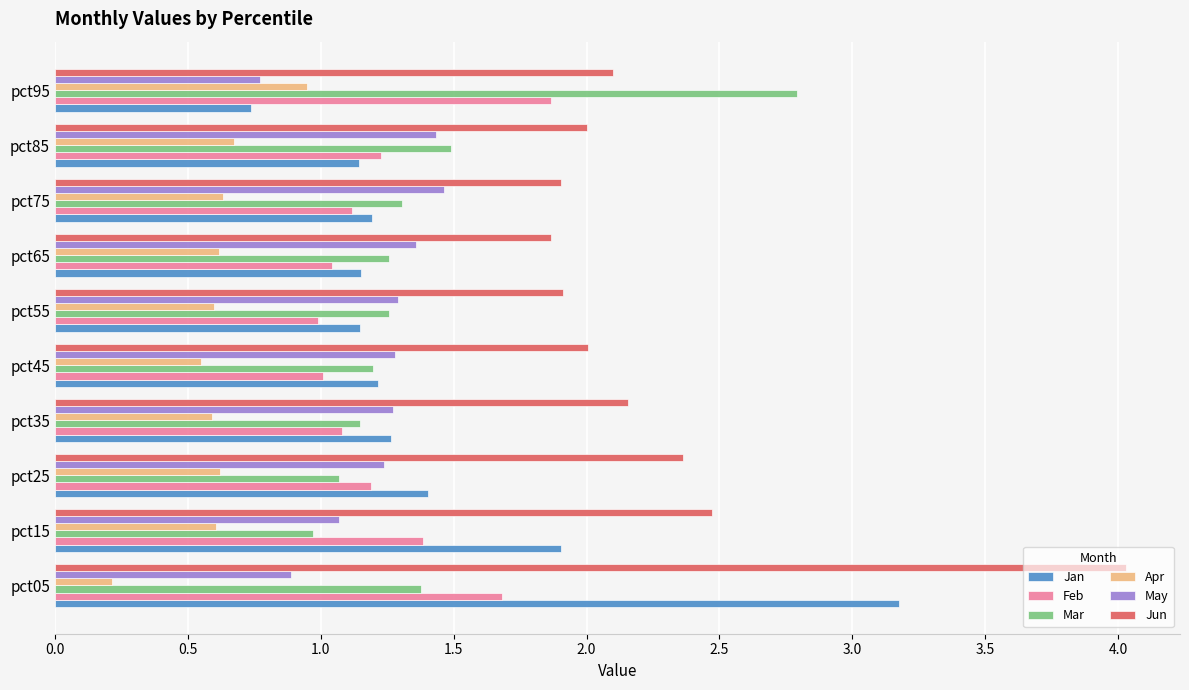

Rank the series by their maximum value, from highest to lowest.

Jun, Jan, Mar, Feb, May, Apr